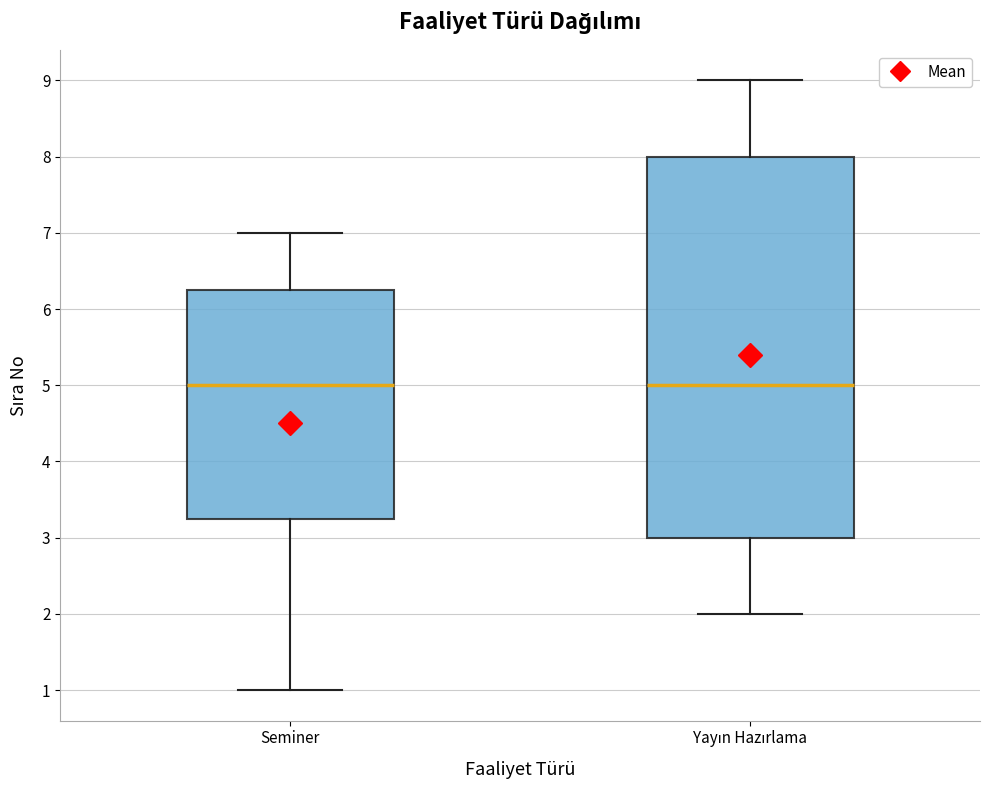

Reading left to right, read every box against the y-axis: the position of its median line, the range the box covers, and the ends of its whiskers. The values are not printed on the chart, so give them approximately, as read against the axis.

Seminer: median 5.0, box 3.3 to 6.3, whiskers 1.0 to 7.0
Yayın Hazırlama: median 5.0, box 3.0 to 8.0, whiskers 2.0 to 9.0